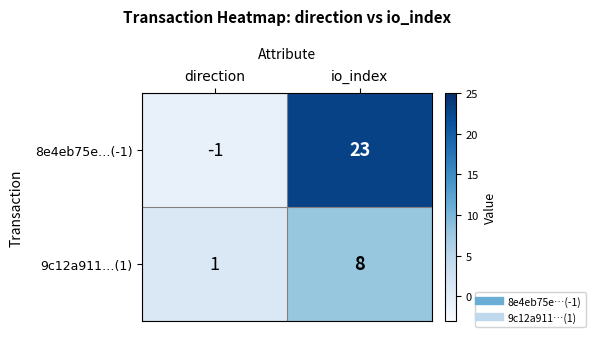

Rank the categories by 8e4eb75e…(-1) value from lowest to highest.

direction, io_index